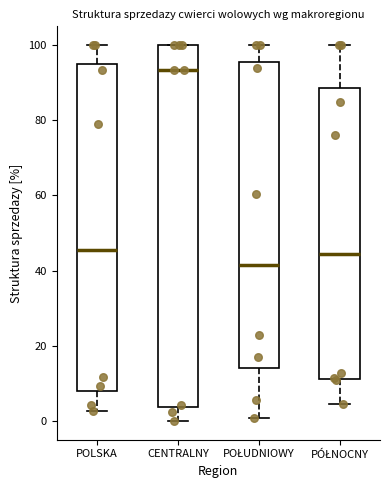

Reading left to right, read every box against the y-axis: the position of its median line, the range the box covers, and the ends of its whiskers. The values are not printed on the chart, so give them approximately, as read against the axis.

POLSKA: median 46, box 8 to 96, whiskers 2 to 100
CENTRALNY: median 94, box 4 to 100, whiskers 0 to 100
POŁUDNIOWY: median 42, box 14 to 96, whiskers 0 to 100
PÓŁNOCNY: median 44, box 12 to 88, whiskers 4 to 100